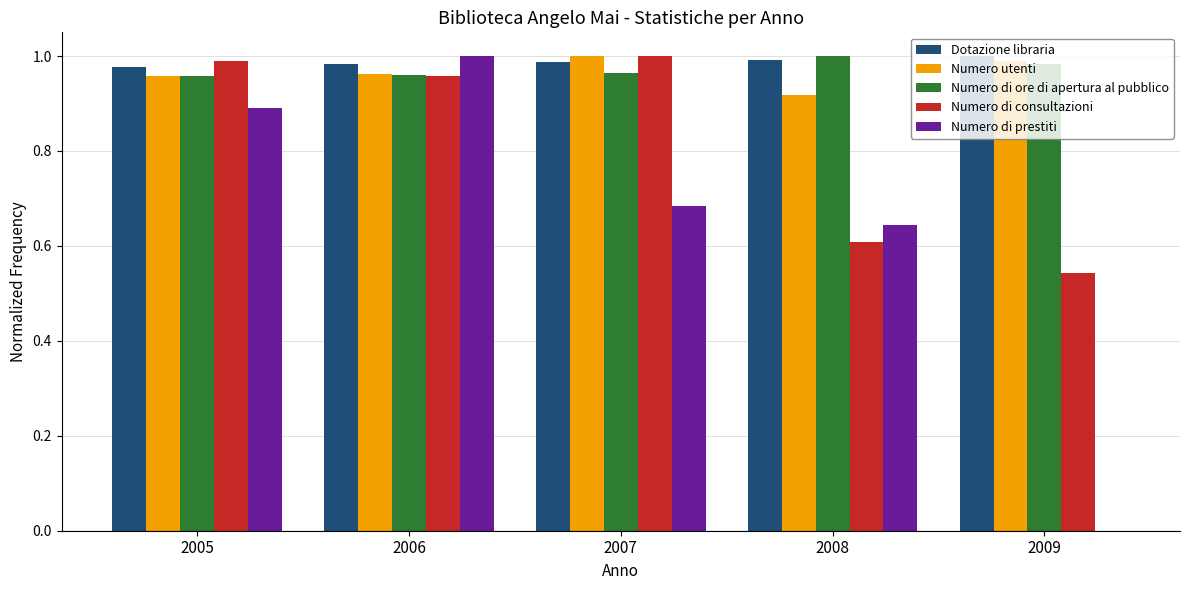

What is the sum of the Dotazione libraria values at 2005 and 2008?

2.0